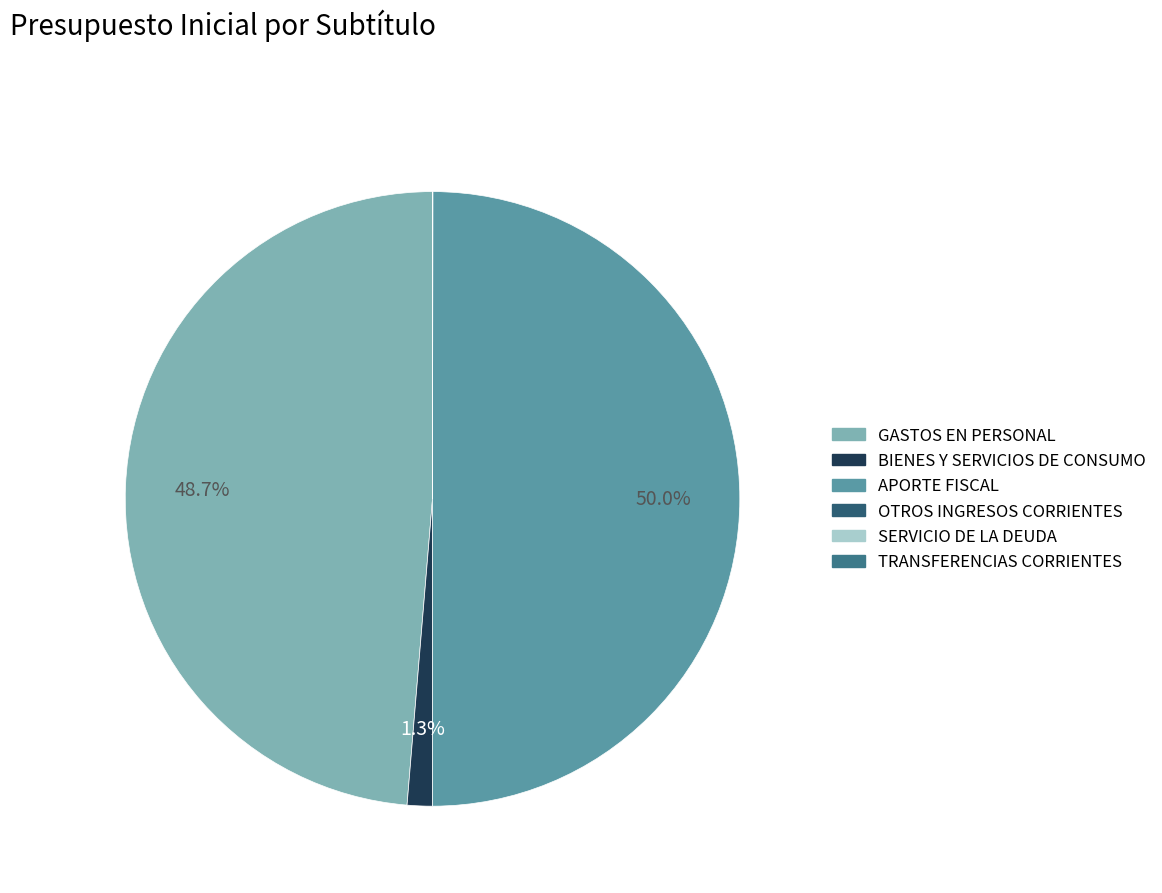

What is the largest slice in the pie chart?

APORTE FISCAL